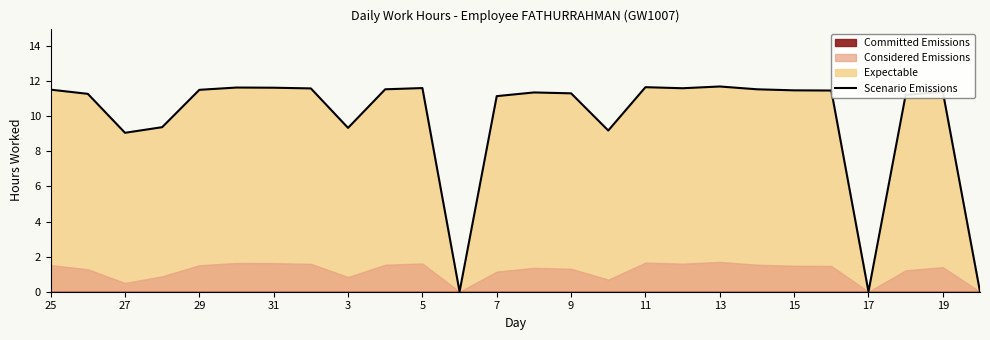

True or false: Scenario Emissions has a value of 9.3 at 3.

True